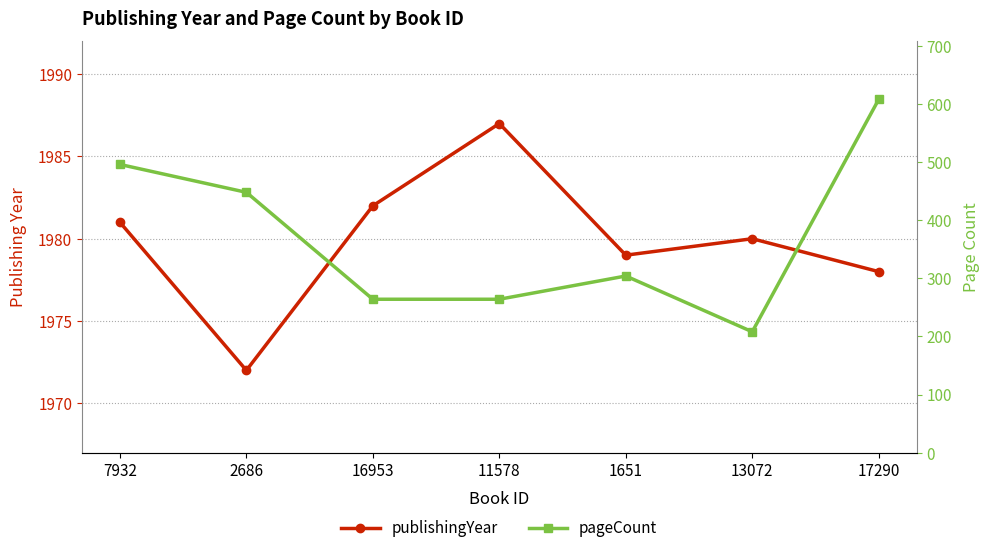

Rank the series by their maximum value, from lowest to highest.

pageCount, publishingYear